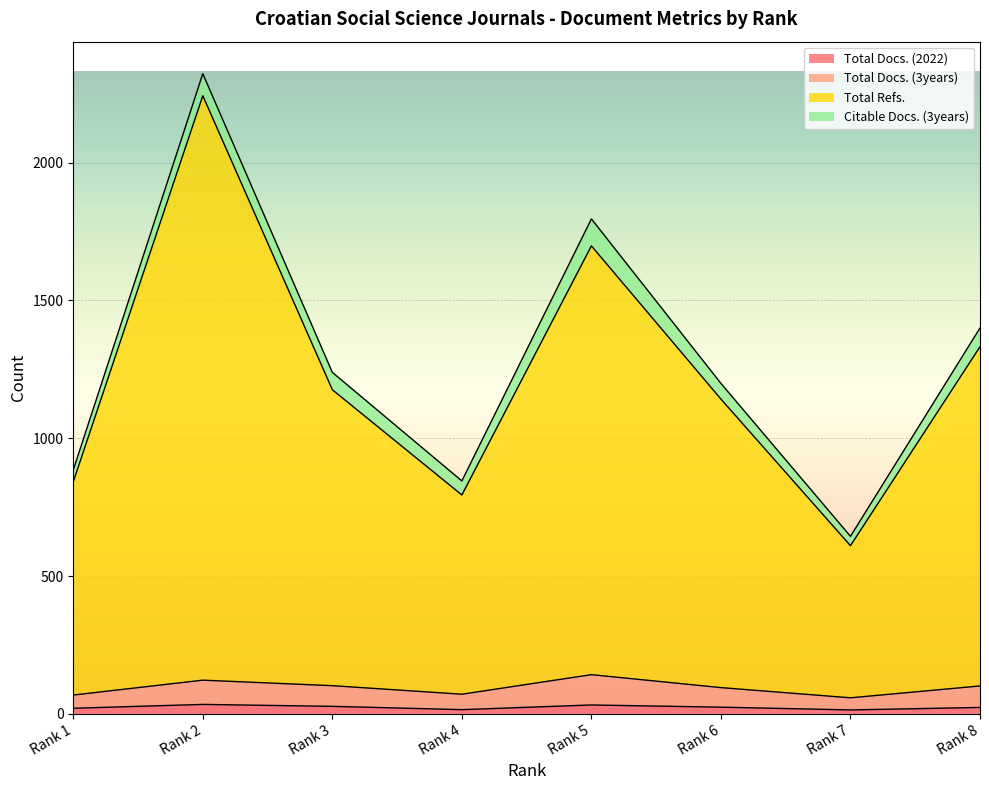

Where does the Total Refs. series first go above 1176?

Rank 2